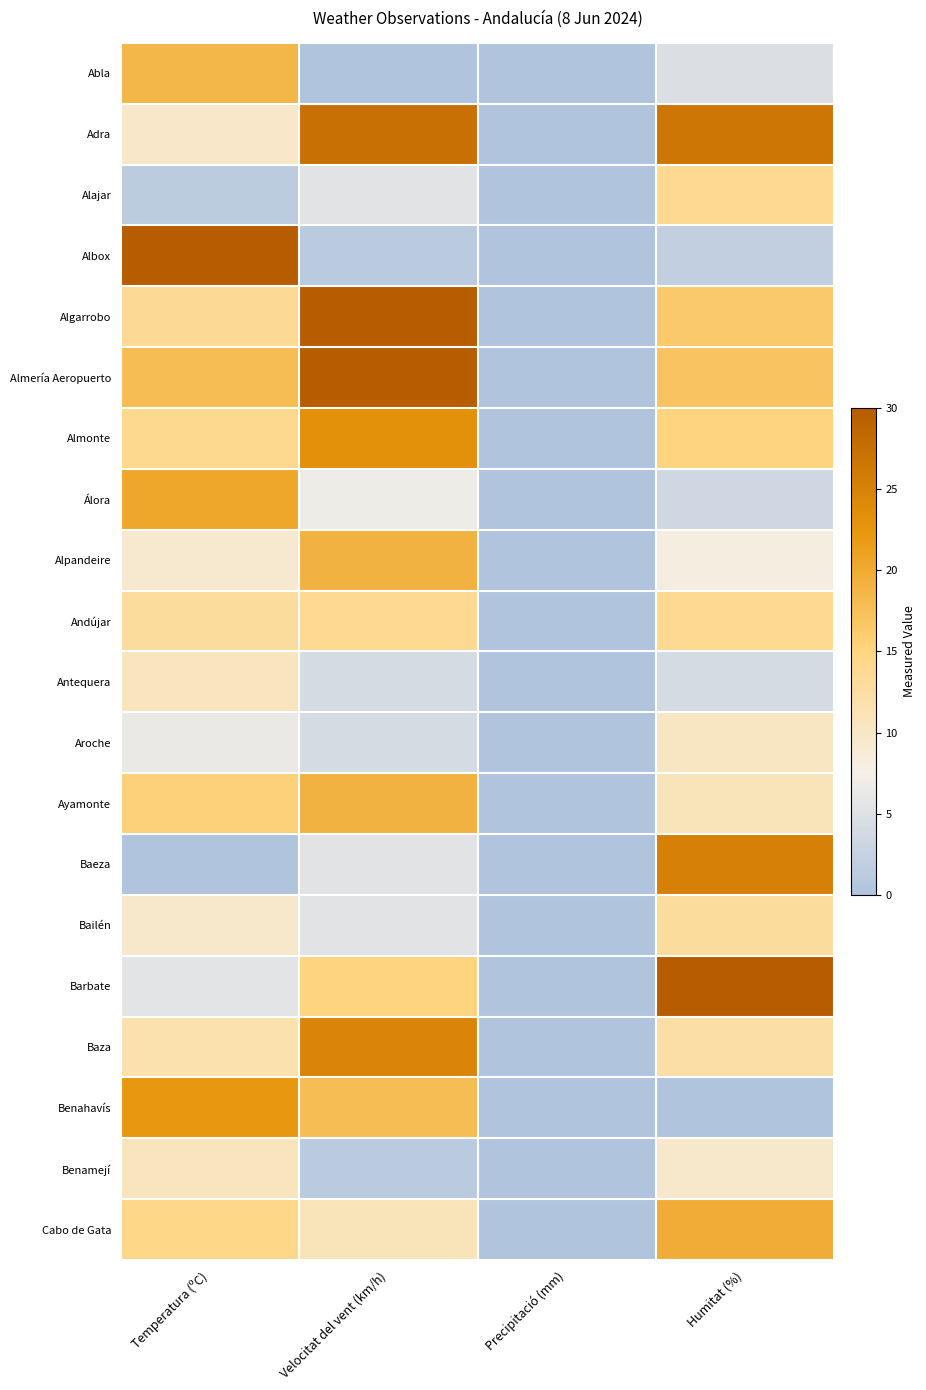

Reading left to right, what are all the values shown in this chart?

Abla: Temperatura (ºC)=18.5	Velocitat del vent (km/h)=0.0	Precipitació (mm)=0.0	Humitat (%)=4.8
Adra: Temperatura (ºC)=9.8	Velocitat del vent (km/h)=27.3	Precipitació (mm)=0.0	Humitat (%)=26.6
Alajar: Temperatura (ºC)=1.5	Velocitat del vent (km/h)=5.5	Precipitació (mm)=0.0	Humitat (%)=13.6
Albox: Temperatura (ºC)=30.0	Velocitat del vent (km/h)=1.4	Precipitació (mm)=0.0	Humitat (%)=2.0
Algarrobo: Temperatura (ºC)=13.4	Velocitat del vent (km/h)=30.0	Precipitació (mm)=0.0	Humitat (%)=16.4
Almería Aeropuerto: Temperatura (ºC)=17.8	Velocitat del vent (km/h)=30.0	Precipitació (mm)=0.0	Humitat (%)=17.0
Almonte: Temperatura (ºC)=13.9	Velocitat del vent (km/h)=23.2	Precipitació (mm)=0.0	Humitat (%)=15.0
Álora: Temperatura (ºC)=20.5	Velocitat del vent (km/h)=6.8	Precipitació (mm)=0.0	Humitat (%)=3.4
Alpandeire: Temperatura (ºC)=9.3	Velocitat del vent (km/h)=19.1	Precipitació (mm)=0.0	Humitat (%)=8.2
Andújar: Temperatura (ºC)=12.9	Velocitat del vent (km/h)=13.6	Precipitació (mm)=0.0	Humitat (%)=13.6
Antequera: Temperatura (ºC)=10.5	Velocitat del vent (km/h)=4.1	Precipitació (mm)=0.0	Humitat (%)=4.1
Aroche: Temperatura (ºC)=6.3	Velocitat del vent (km/h)=4.1	Precipitació (mm)=0.0	Humitat (%)=10.2
Ayamonte: Temperatura (ºC)=15.4	Velocitat del vent (km/h)=19.1	Precipitació (mm)=0.0	Humitat (%)=10.9
Baeza: Temperatura (ºC)=0.0	Velocitat del vent (km/h)=5.5	Precipitació (mm)=0.0	Humitat (%)=25.2
Bailén: Temperatura (ºC)=9.5	Velocitat del vent (km/h)=5.5	Precipitació (mm)=0.0	Humitat (%)=13.0
Barbate: Temperatura (ºC)=5.6	Velocitat del vent (km/h)=15.0	Precipitació (mm)=0.0	Humitat (%)=30.0
Baza: Temperatura (ºC)=11.7	Velocitat del vent (km/h)=24.5	Precipitació (mm)=0.0	Humitat (%)=12.3
Benahavís: Temperatura (ºC)=22.2	Velocitat del vent (km/h)=17.7	Precipitació (mm)=0.0	Humitat (%)=0.0
Benamejí: Temperatura (ºC)=10.5	Velocitat del vent (km/h)=1.4	Precipitació (mm)=0.0	Humitat (%)=9.5
Cabo de Gata: Temperatura (ºC)=14.4	Velocitat del vent (km/h)=10.9	Precipitació (mm)=0.0	Humitat (%)=19.8